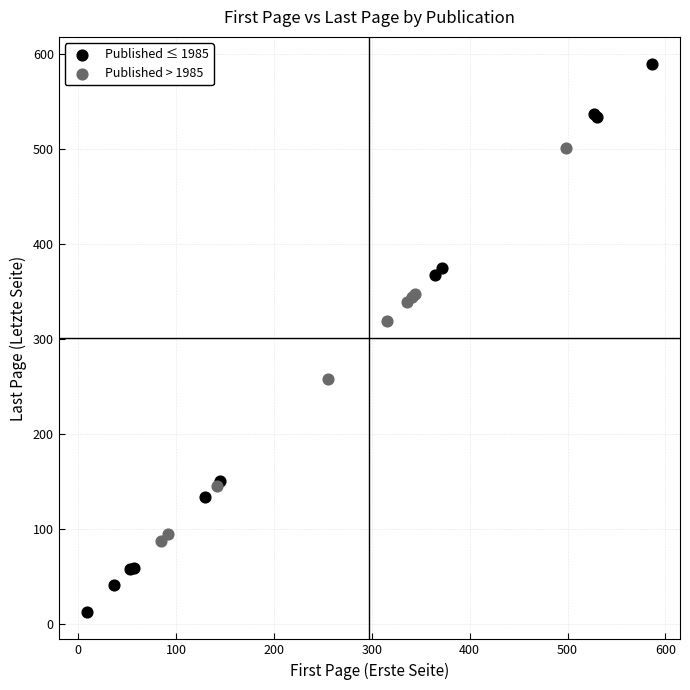

Which series contains the highest Y value?

Published ≤ 1985